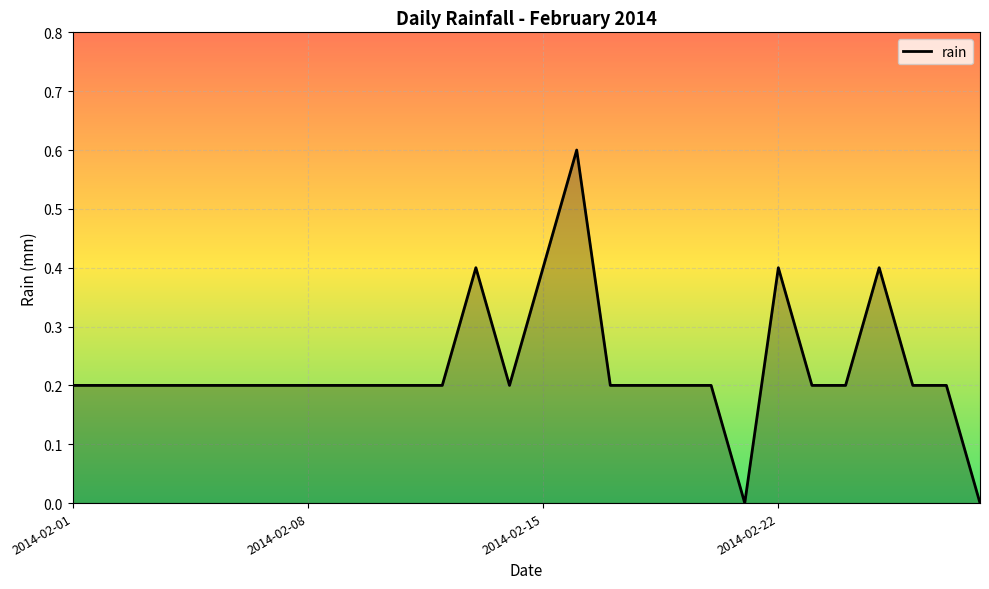

How many lines are shown in the chart?

1